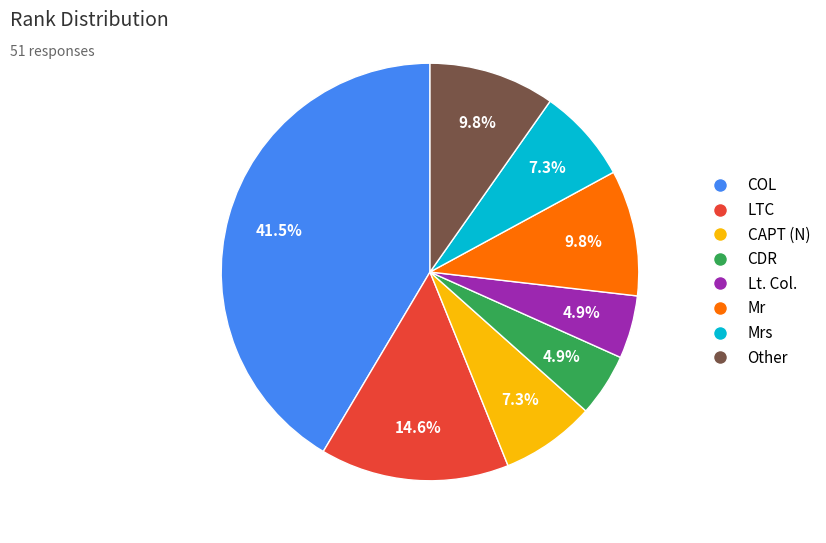

Is there any slice that represents more than half of the pie?

No